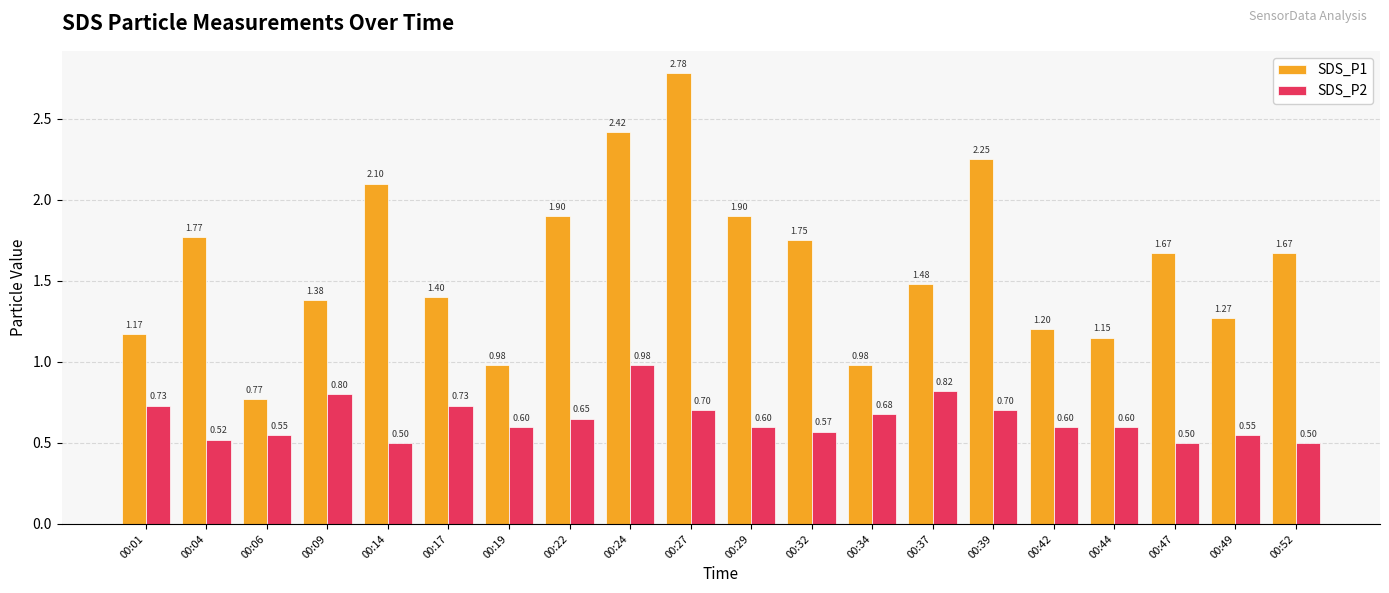

List the series in order of their overall mean, lowest first.

SDS_P2, SDS_P1